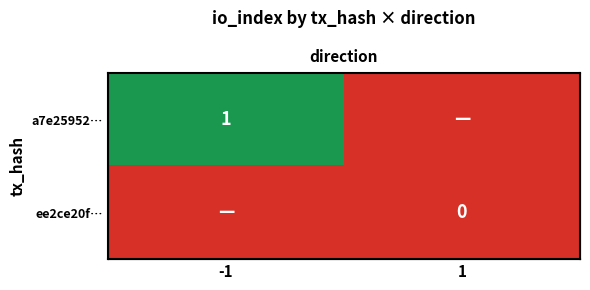

Between -1 and 1, which is larger?

-1